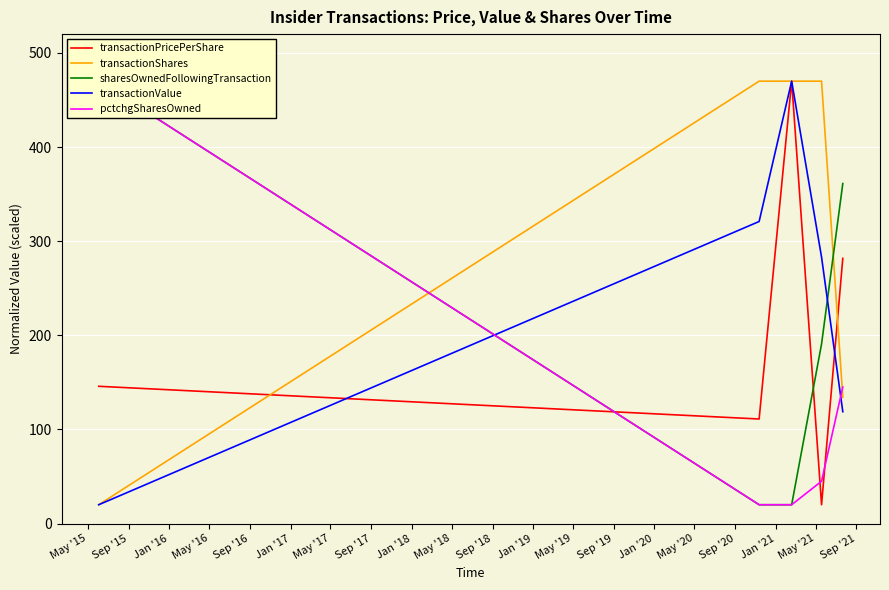

Which series ends up on top after the final intersection of transactionShares and sharesOwnedFollowingTransaction?

sharesOwnedFollowingTransaction